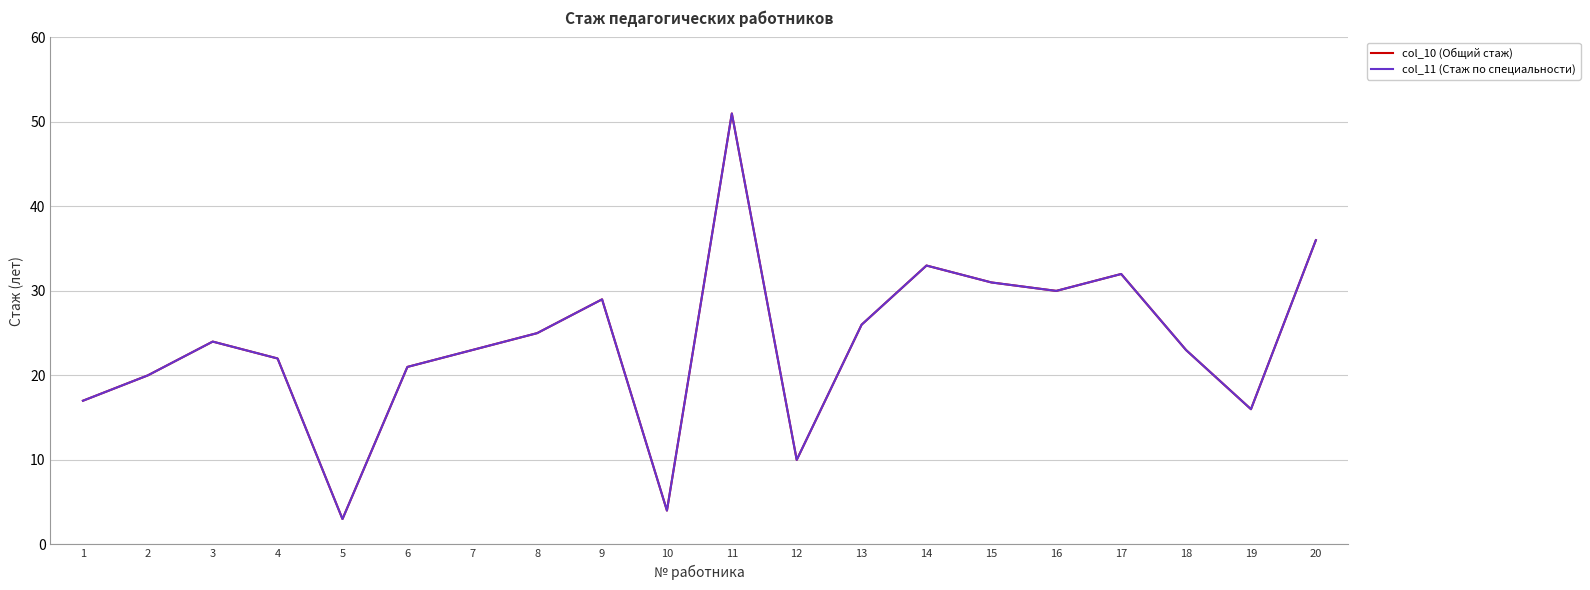

At which label does col_11 (Стаж по специальности) first exceed 24?

8